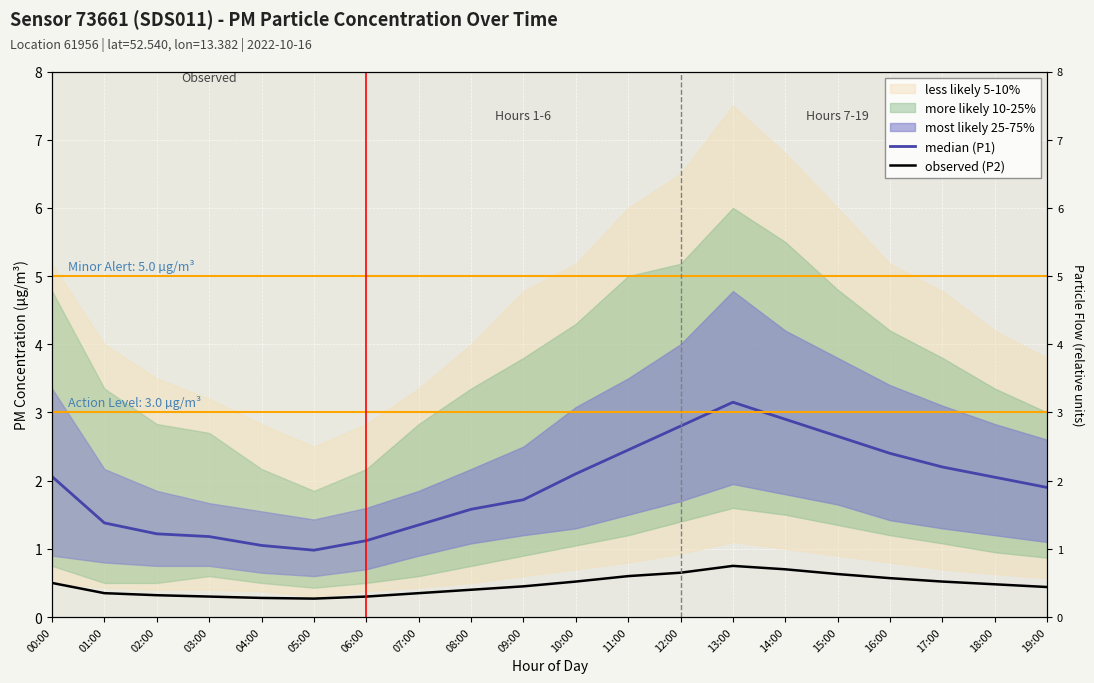

True or false: median (P1) and observed (P2) cross at least once.

False